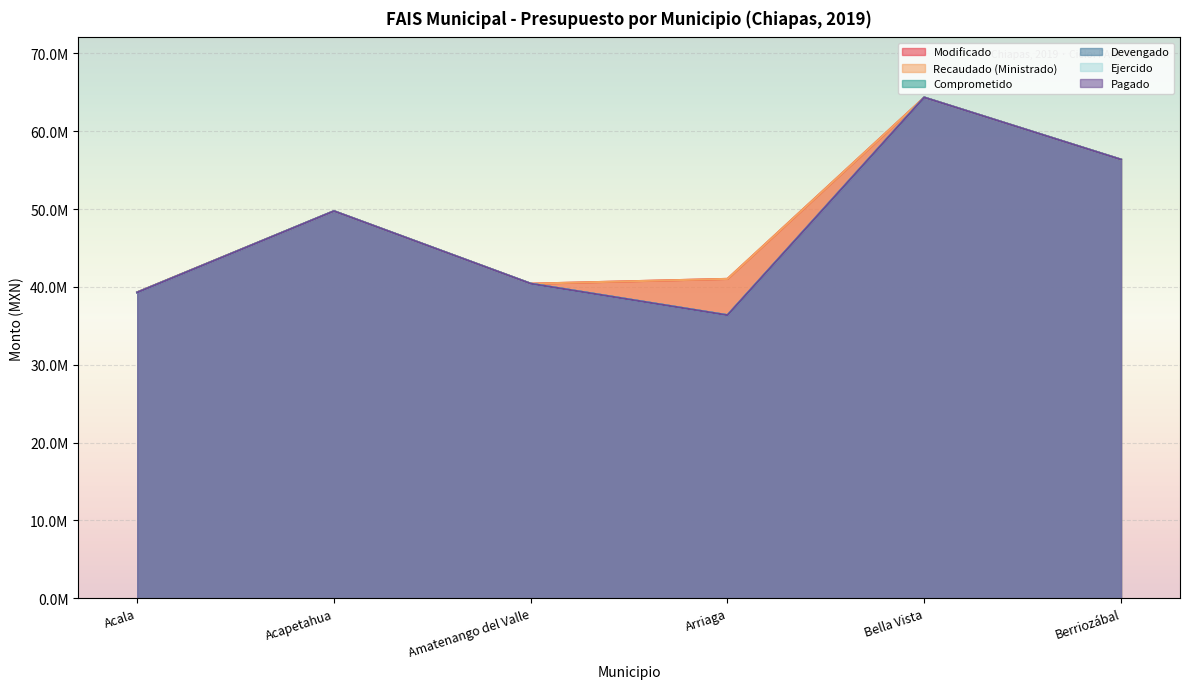

Count the number of categories in the chart.

6